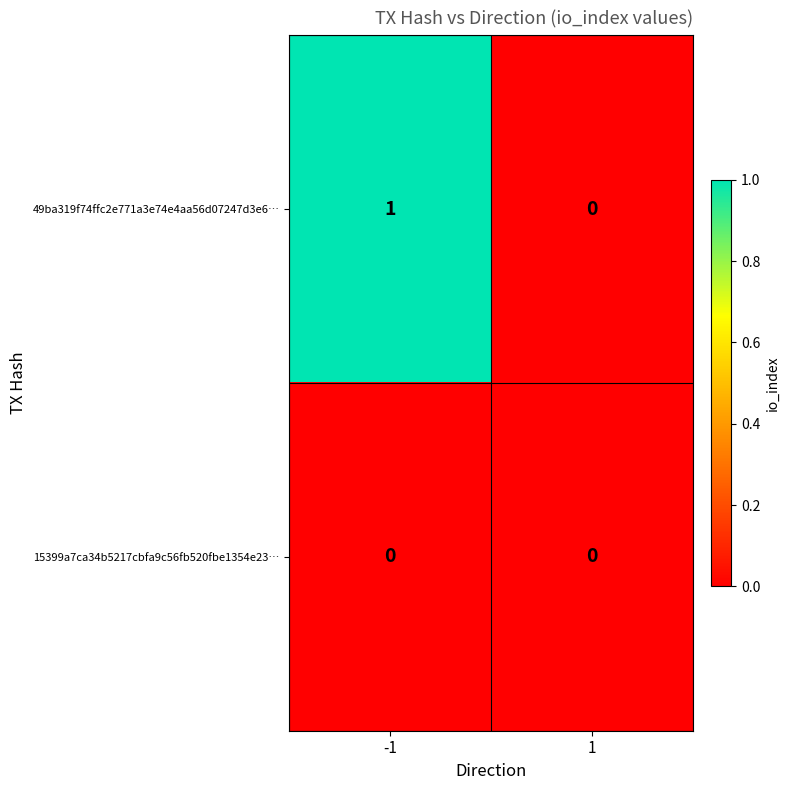

Reading left to right, what are all the values shown in this chart?

49ba319f74ffc2e771a3e74e4aa56d07247d3e6…: -1=1	1=0
15399a7ca34b5217cbfa9c56fb520fbe1354e23…: -1=0	1=0